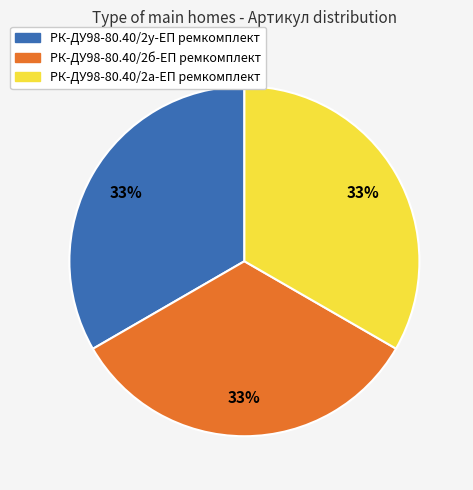

Is there any slice that represents more than half of the pie?

No